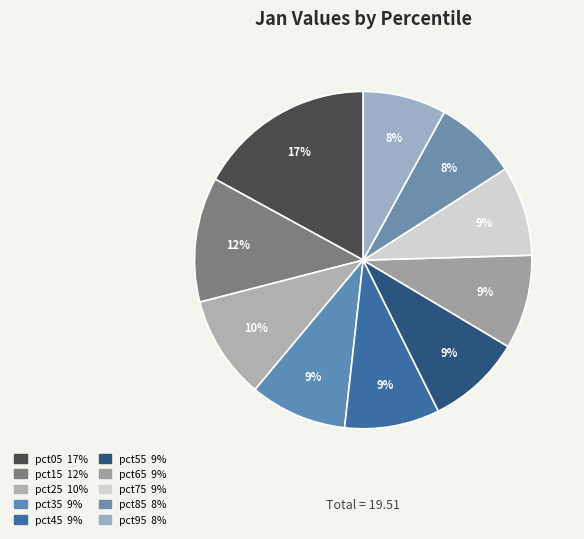

Is the sum of pct75 and pct05 greater than half?

No